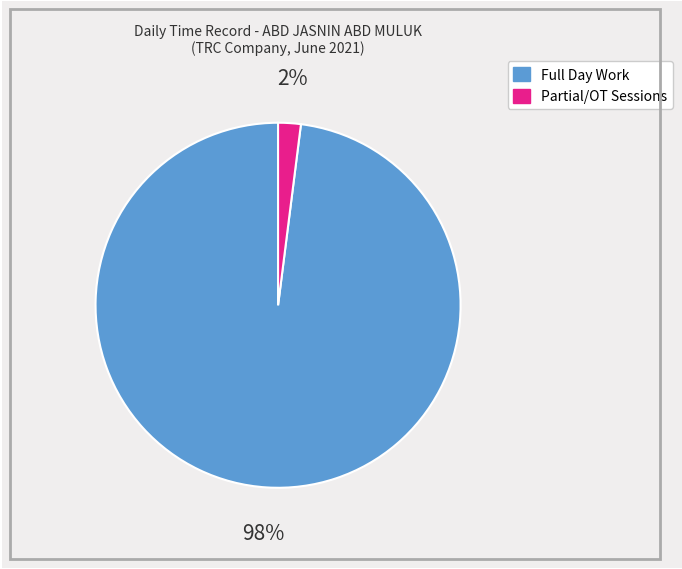

Does any single category account for the majority?

Yes